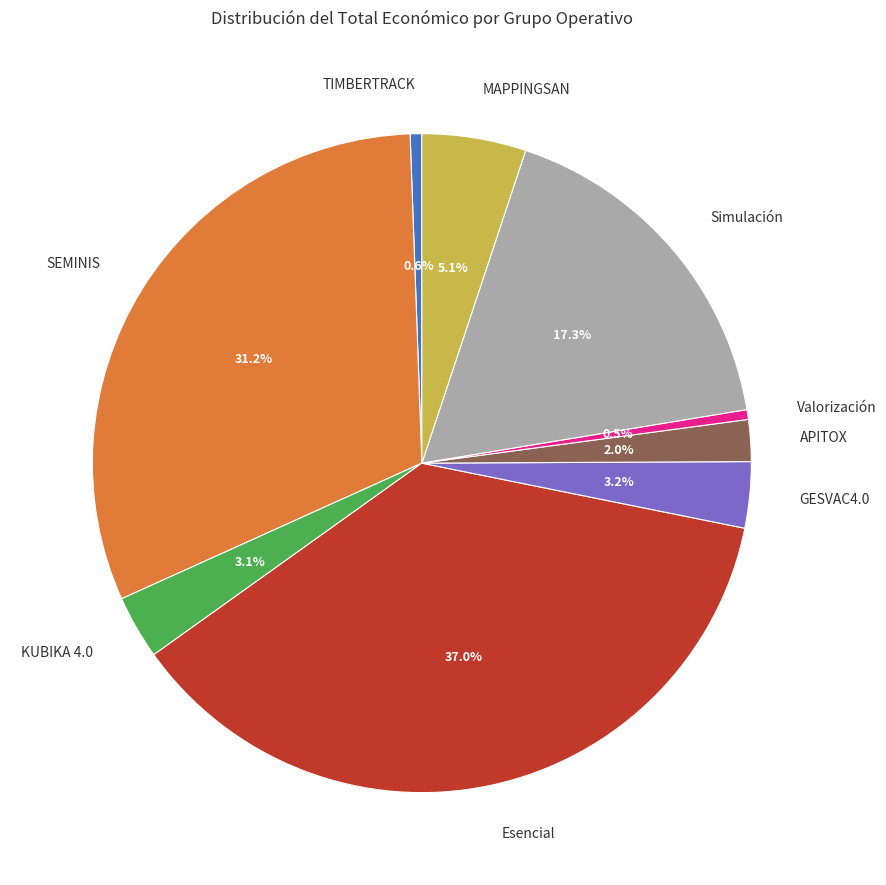

What percentage is NOT represented by Simulación?

82.7%